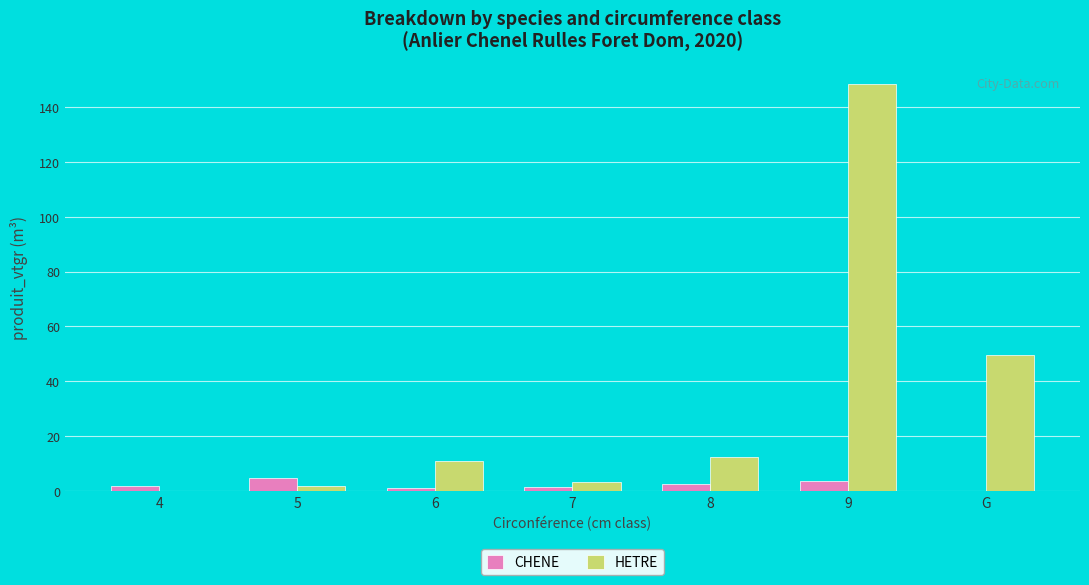

What is the approximate value of CHENE at 9?

3.7